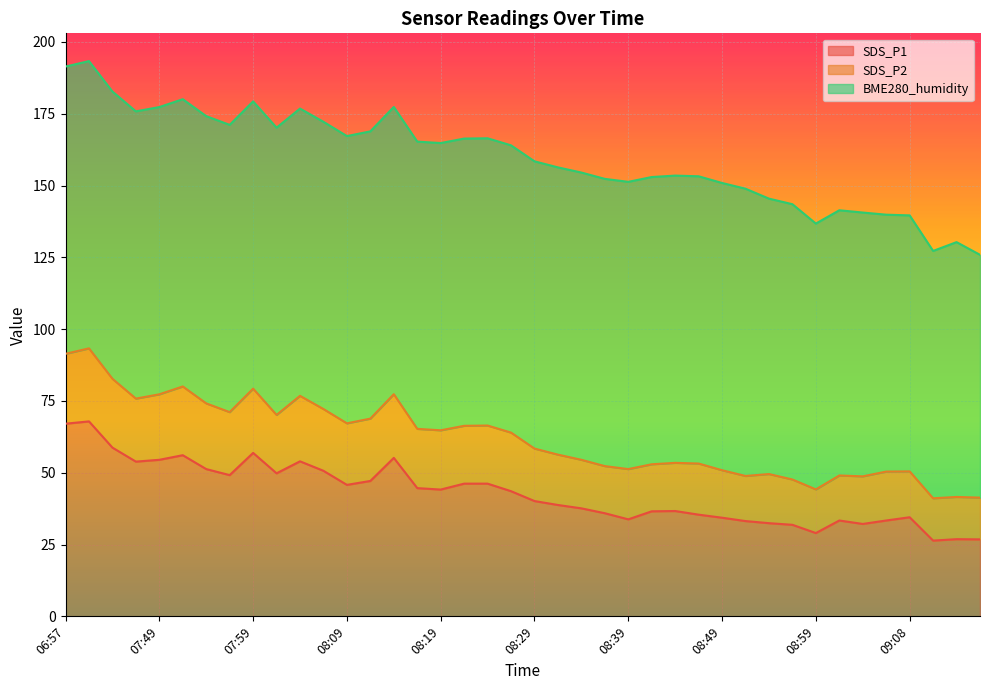

What is the maximum value for SDS_P1?

67.9